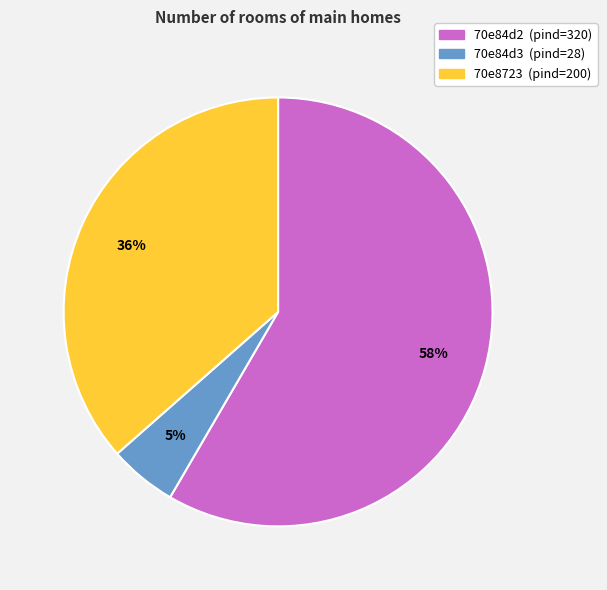

Which category has the smallest portion of the pie?

70e84d3